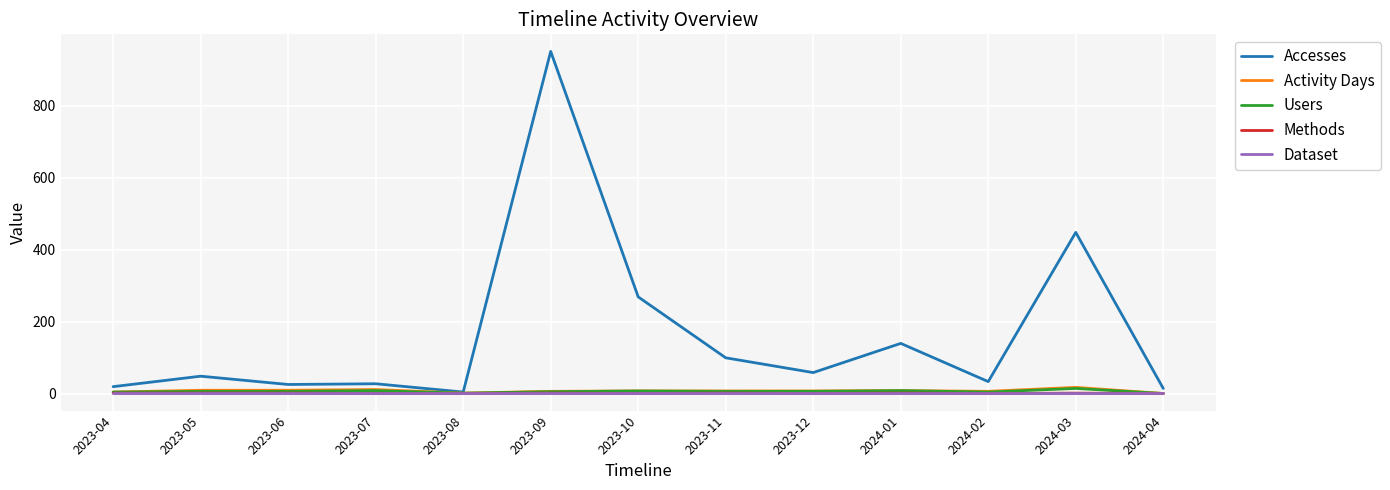

Which series changed the most between 2023-10 and 2023-12?

Accesses